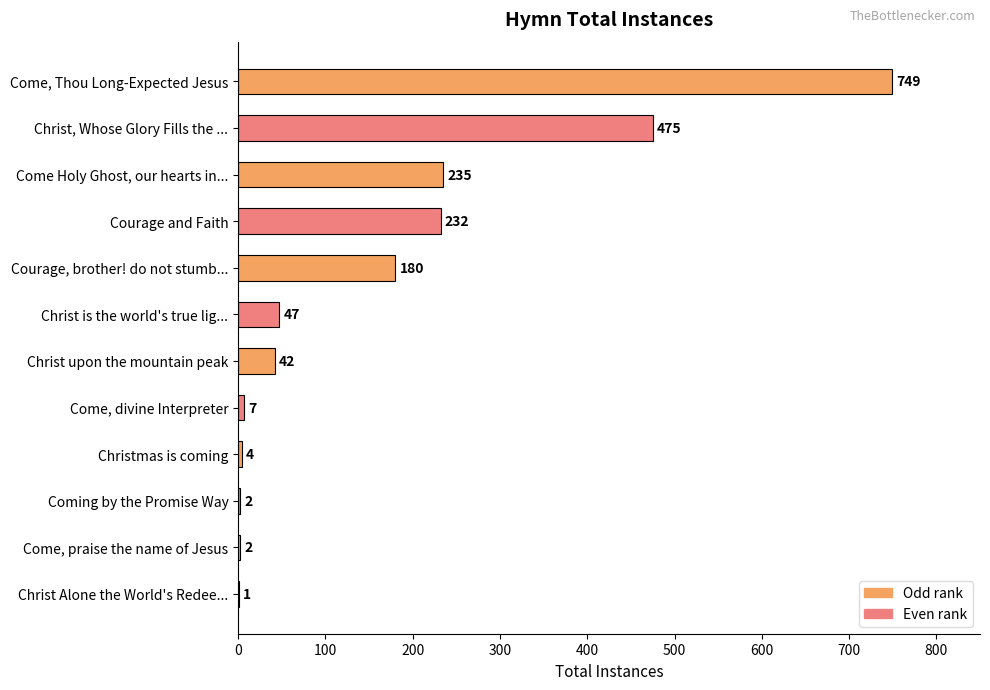

What is the change in value from Christ is the world's true lig... to Come, divine Interpreter?

-40